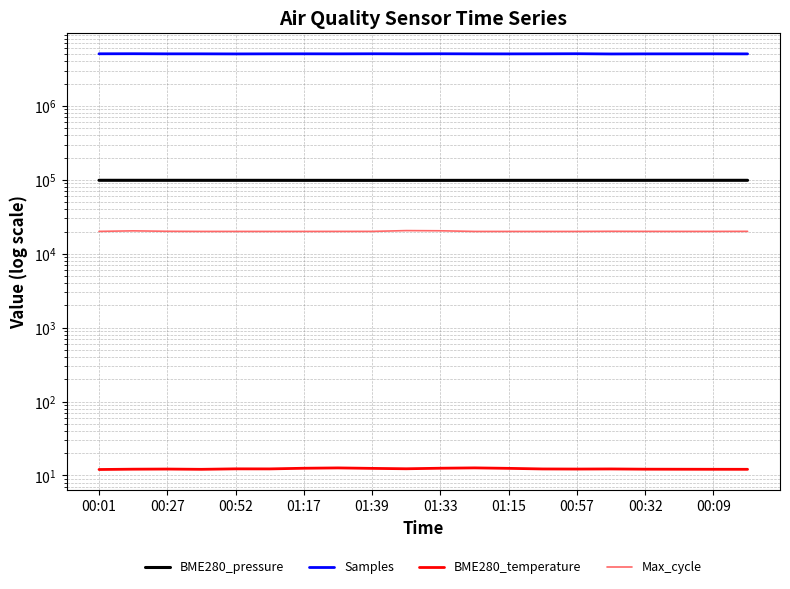

What are all the series names shown in the legend?

BME280_pressure, Samples, BME280_temperature, Max_cycle